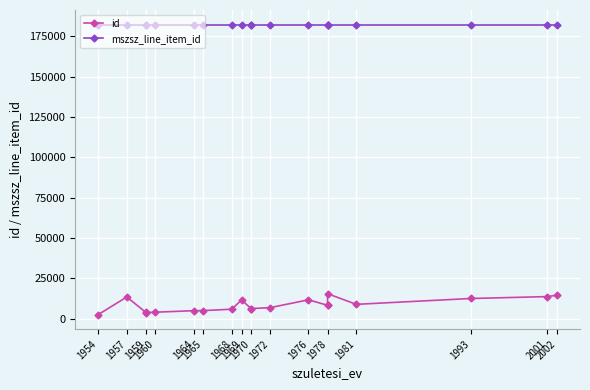

True or false: mszsz_line_item_id and id cross at least once.

False